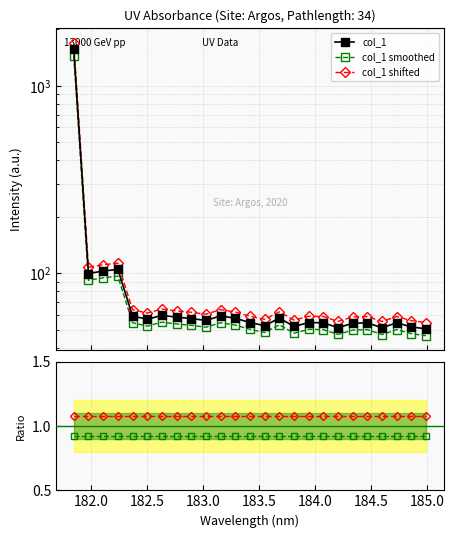

True or false: col_1 and col_1 smoothed cross at least once.

False